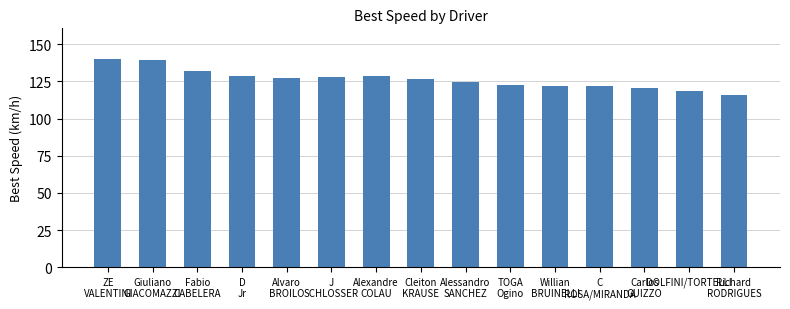

Count the number of values greater than 126.

8